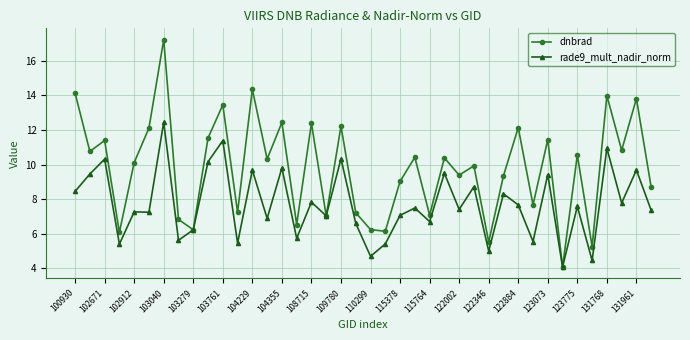

What is the sum of all dnbrad values?

391.4